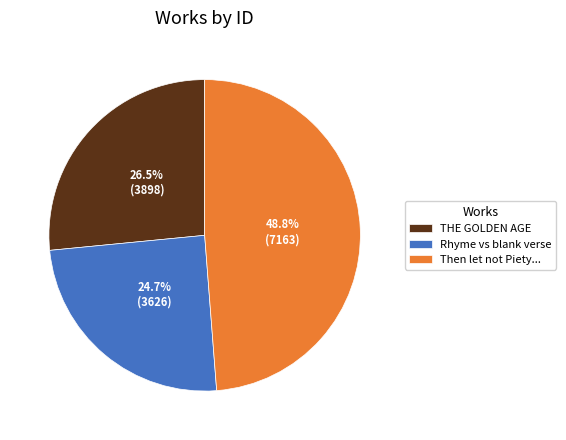

Between Rhyme vs blank verse and THE GOLDEN AGE, which is larger?

THE GOLDEN AGE